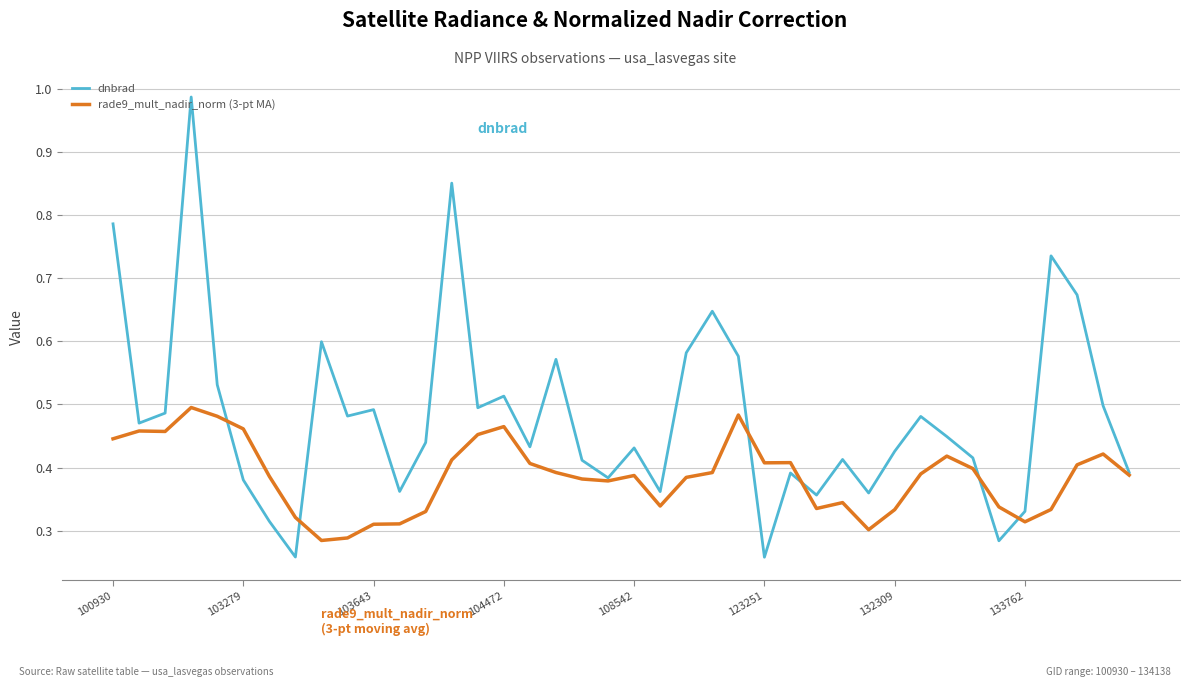

Which series has the largest range (max minus min)?

dnbrad